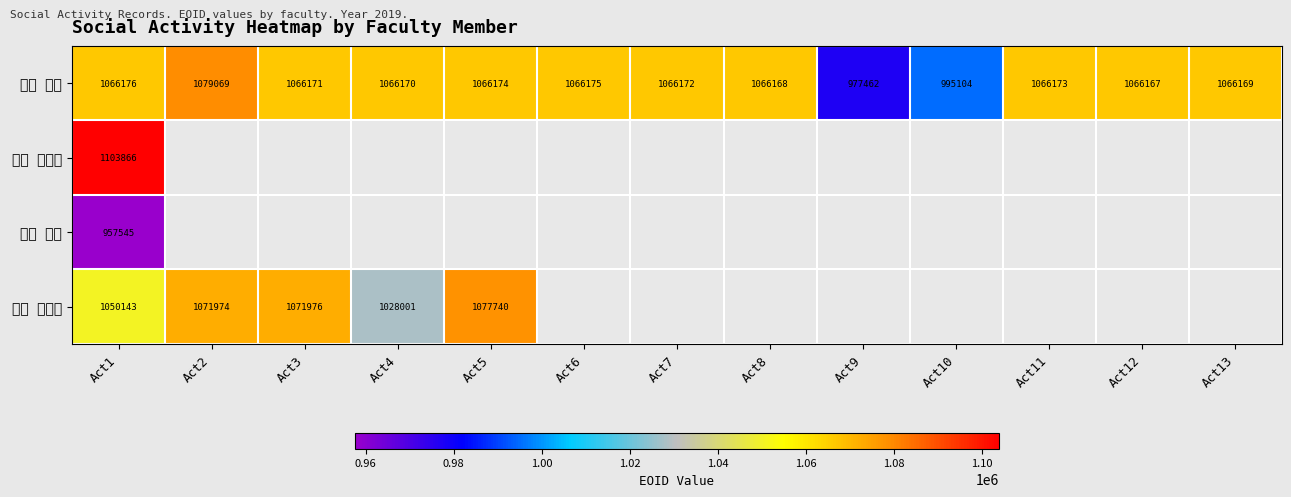

What is the sum of the 白山 靖彦 values at Act6 and Act10?

2061279